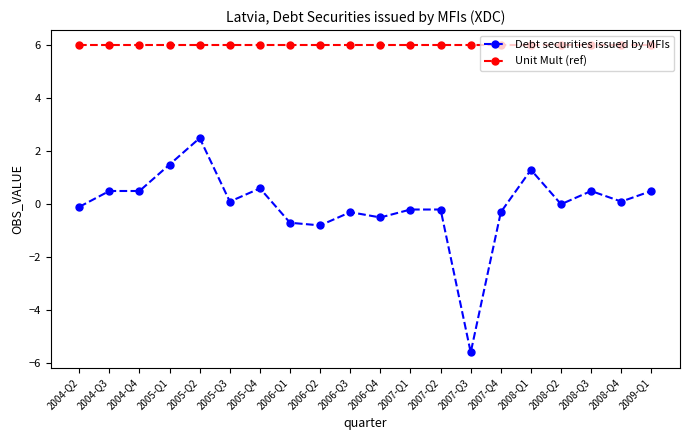

True or false: Debt securities issued by MFIs has more than 2 interior local peaks.

True